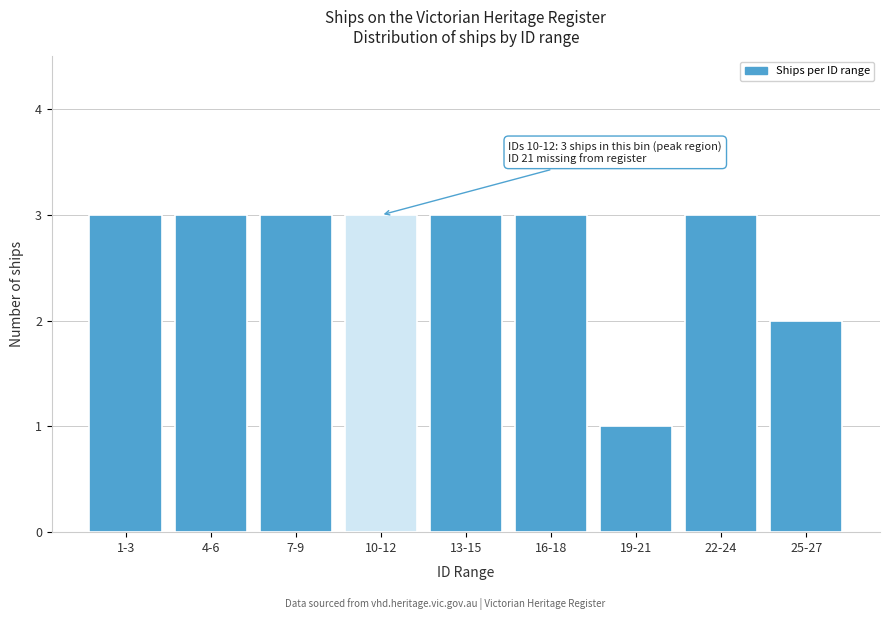

Reading right to left, list all the values displayed in this chart.

2	3	1	3	3	3	3	3	3